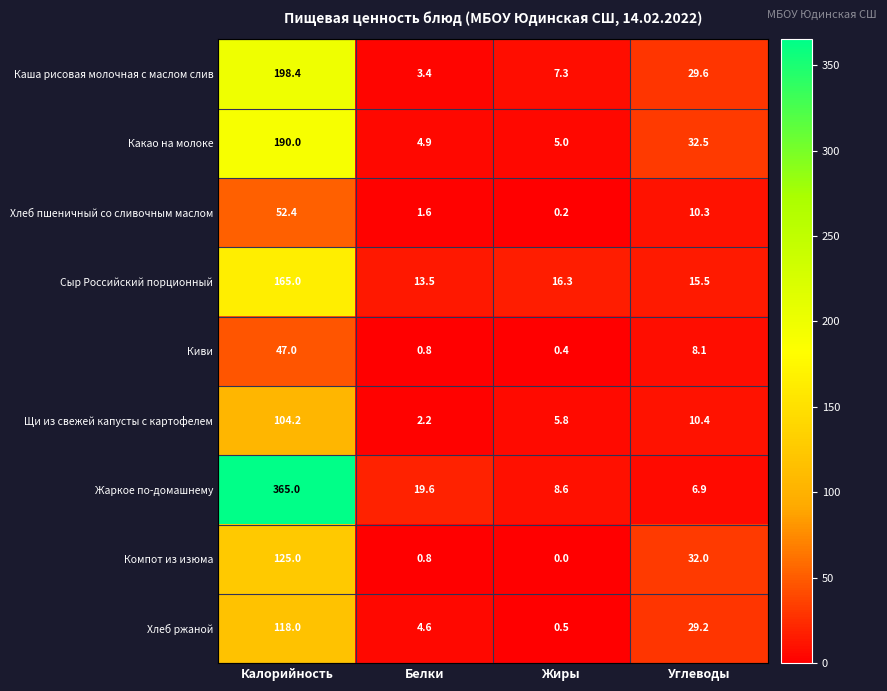

What is the total value across all series at Углеводы?

174.5